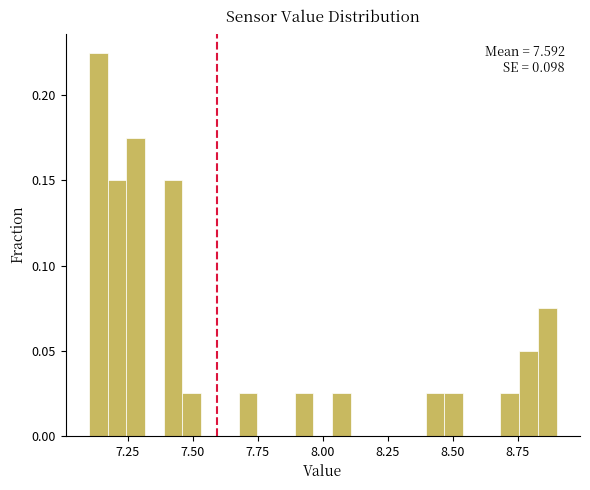

Read against the x-axis, roughly where is the centre of the tallest bar?

7.15